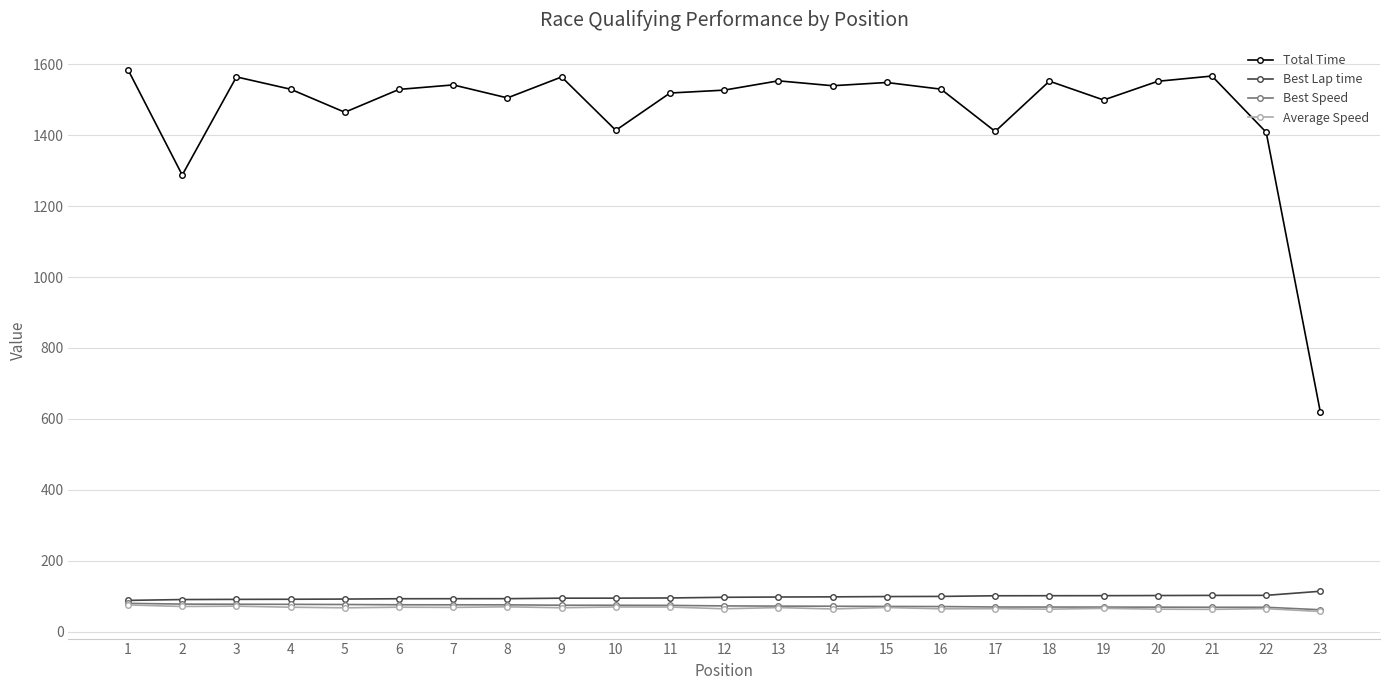

At which label does Best Lap time first exceed 96?

12